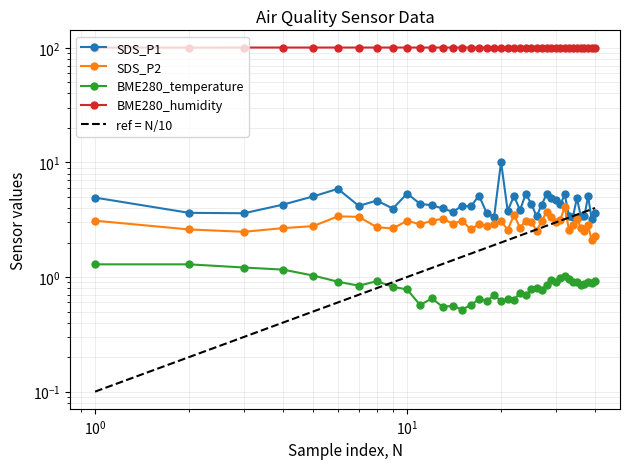

Reading right to left, transcribe all the data shown in this chart.

SDS_P1: 3.6	3.2	5.1	3.4	3.4	4.9	3.4	3.4	5.2	4.3	4.7	4.9	5.3	4.3	3.4	4.3	5.3	3.8	5.1	3.8	10.1	3.4	3.6	5.1	4.1	4.2	3.7	4.0	4.2	4.3	5.3	4.0	4.7	4.2	5.9	5.0	4.3	3.6	3.6	4.9
SDS_P2: 2.3	2.1	2.8	2.5	2.7	3.2	2.9	2.6	4.1	3.2	3.0	3.4	3.7	3.1	2.5	3.0	3.1	2.7	3.5	2.6	3.1	2.9	2.8	2.9	2.6	3.1	2.9	3.2	3.1	2.9	3.1	2.6	2.7	3.4	3.4	2.8	2.7	2.5	2.6	3.1
BME280_temperature: 0.9	0.9	0.9	0.9	0.9	0.9	0.9	1.0	1.0	1.0	0.9	0.9	0.9	0.8	0.8	0.8	0.7	0.7	0.6	0.6	0.6	0.7	0.6	0.6	0.6	0.5	0.6	0.6	0.7	0.6	0.8	0.8	0.9	0.8	0.9	1.0	1.2	1.2	1.3	1.3
BME280_humidity: 100.5	100.5	100.5	100.5	100.5	100.5	100.5	100.5	100.5	100.5	100.5	100.5	100.5	100.5	100.5	100.5	100.5	100.5	100.5	100.5	100.5	100.5	100.5	100.5	100.5	100.5	100.5	100.5	100.5	100.5	100.5	100.5	100.5	100.5	100.5	100.5	100.5	100.5	100.3	100.5
ref = N/10: 4.0	3.9	3.8	3.7	3.6	3.5	3.4	3.3	3.2	3.1	3.0	2.9	2.8	2.7	2.6	2.5	2.4	2.3	2.2	2.1	2.0	1.9	1.8	1.7	1.6	1.5	1.4	1.3	1.2	1.1	1.0	0.9	0.8	0.7	0.6	0.5	0.4	0.3	0.2	0.1